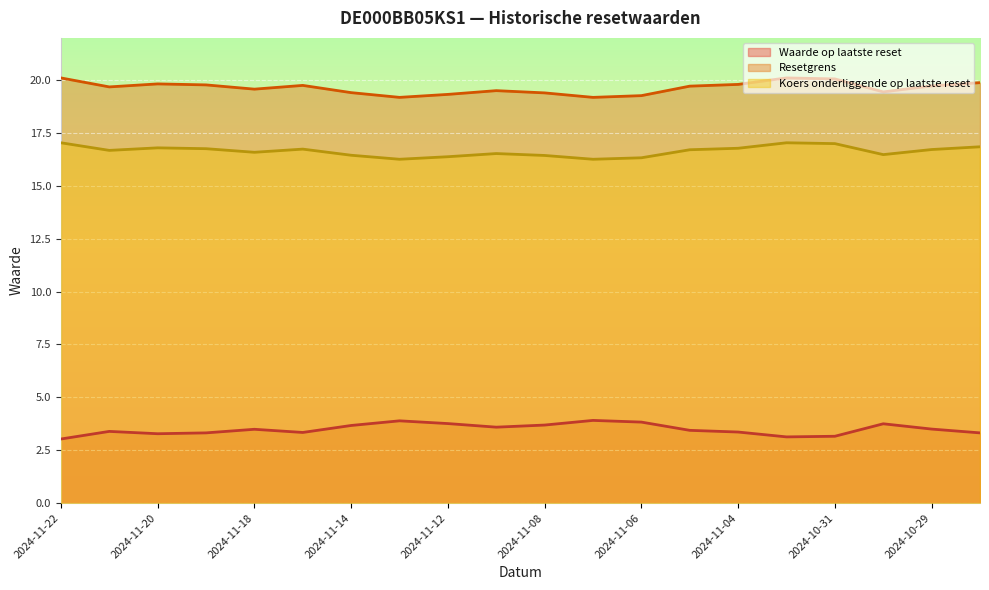

At which label is Koers onderliggende op laatste reset closest to 16?

2024-11-13